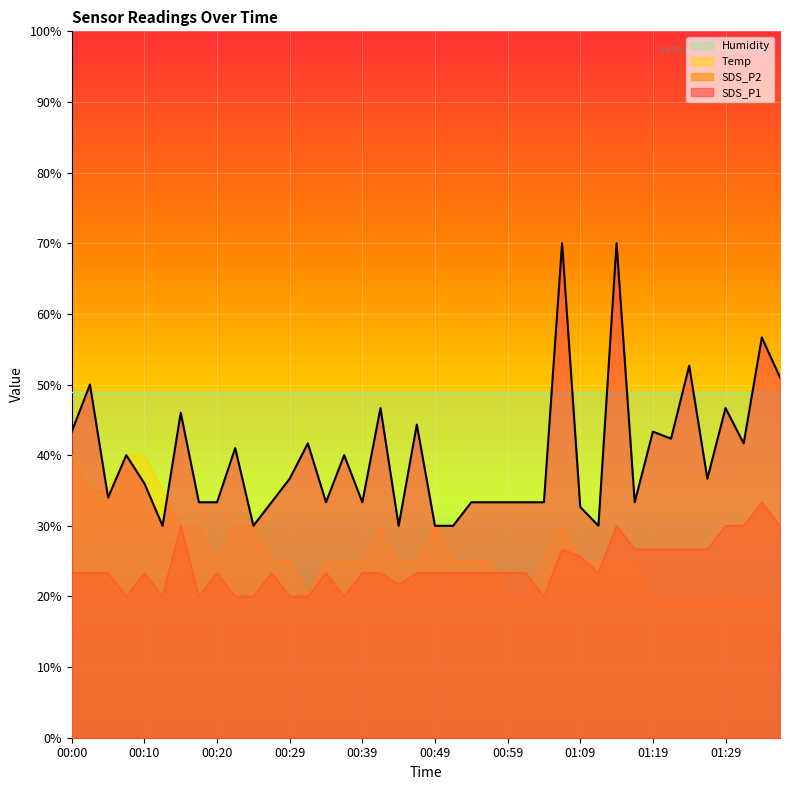

Where is the first local minimum for SDS_P2?

00:07